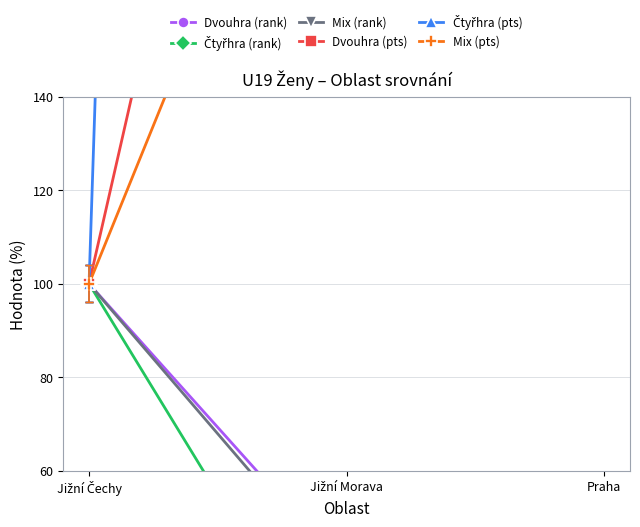

Does the chart display data point markers on the line(s)?

Yes